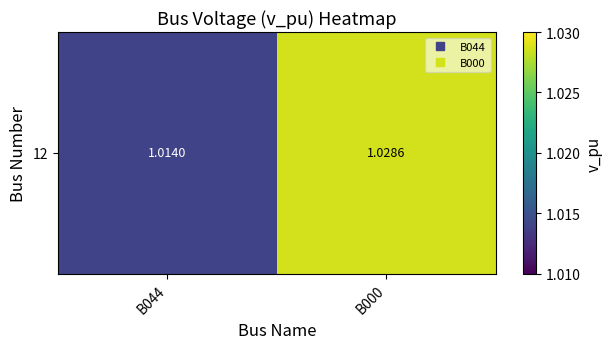

Where is the data nearest to the value 1?

B044